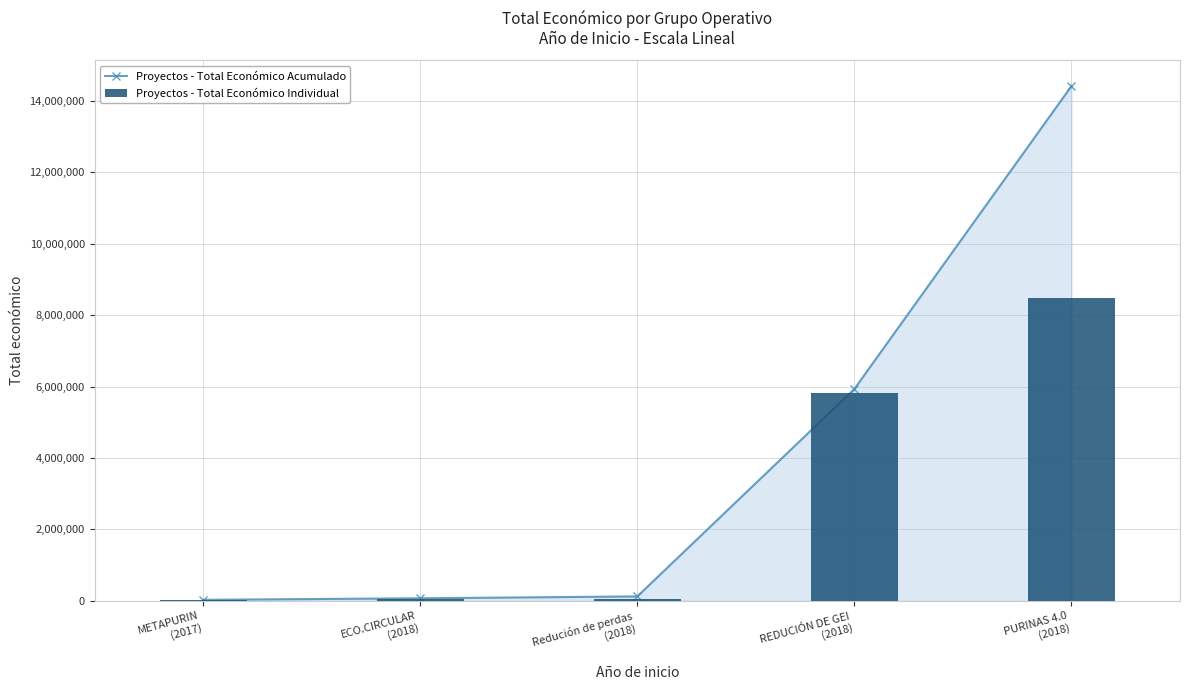

What is the total value across all series at METAPURIN
(2017)?

53990